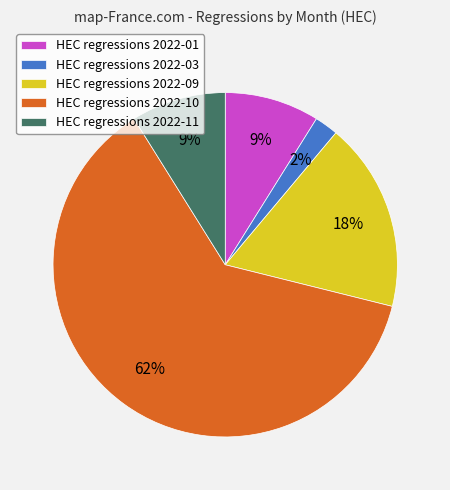

What percentage is the HEC regressions 2022-10 slice, to the nearest percent?

62%